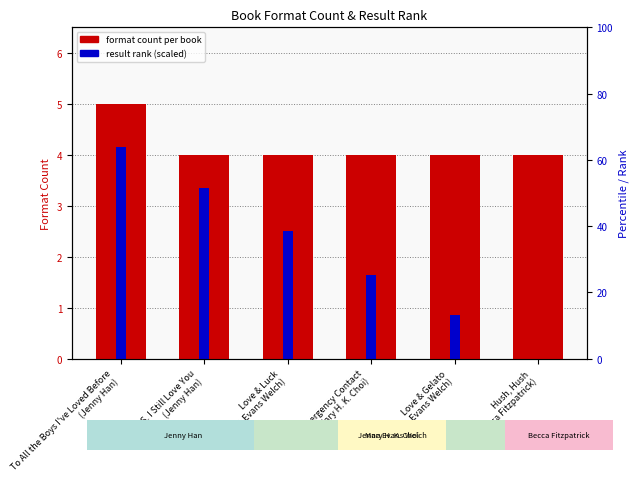

What is the label of the 3rd bar from the left?

Love & Luck
(Jenna Evans Welch)